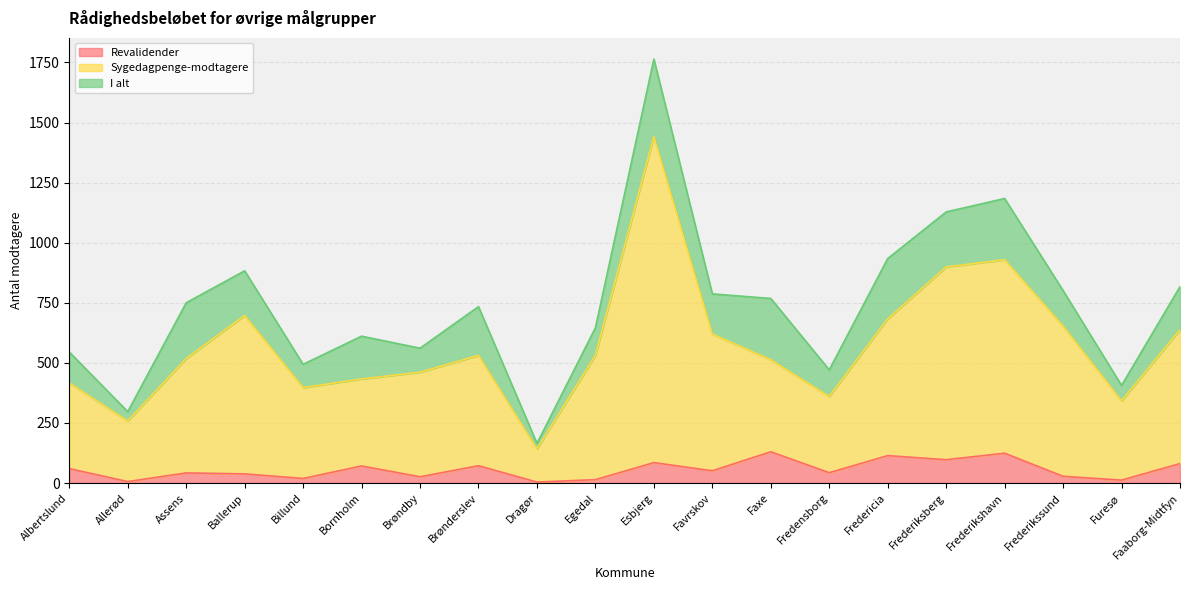

Is it true that I alt equals 787 at Favrskov?

True